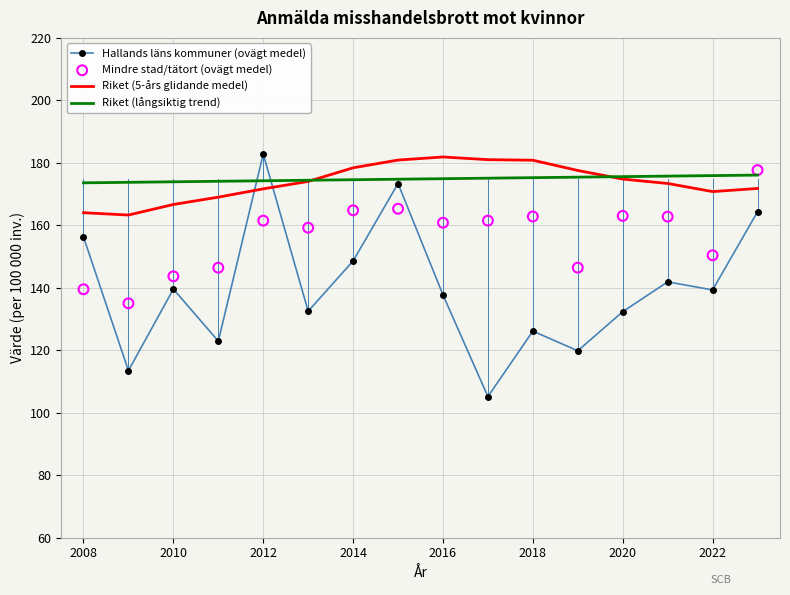

True or false: Riket (5-års glidande medel) has a value of 93.6 at 2016.

False